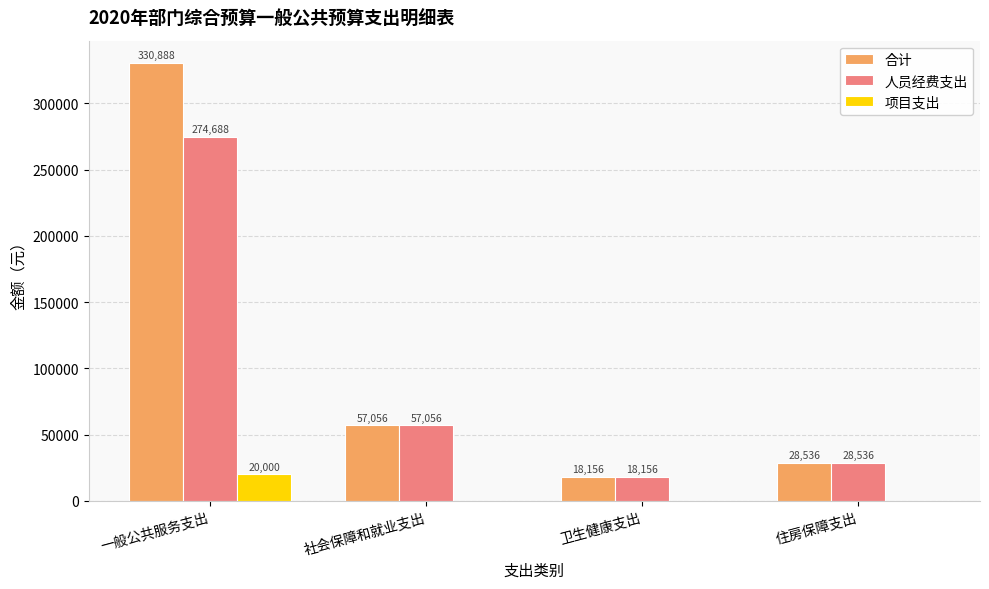

Which series has the largest total across all categories?

合计